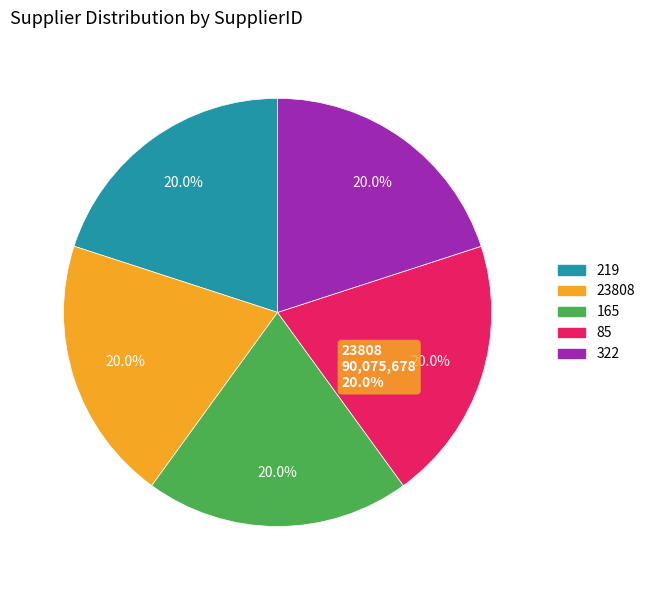

Which category has the smallest portion of the pie?

219